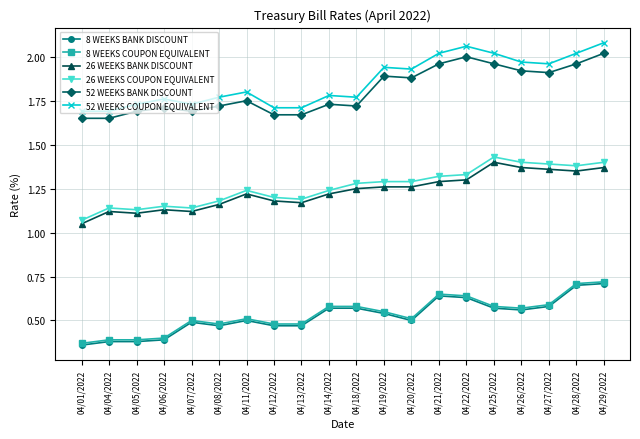

True or false: 8 WEEKS BANK DISCOUNT has more than 1 points higher than both neighbors.

True